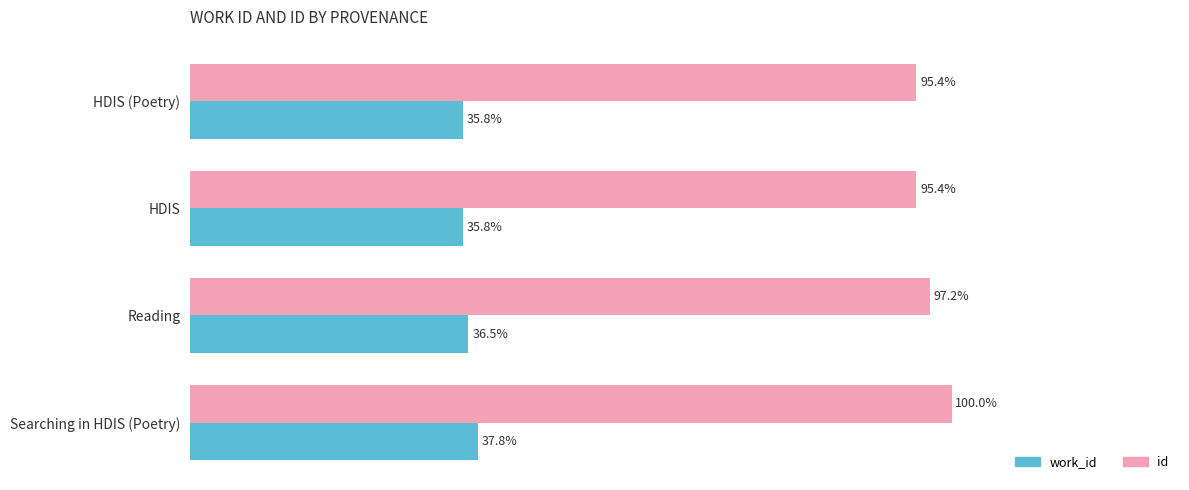

At which category is the sum across all series the highest?

Searching in HDIS (Poetry)